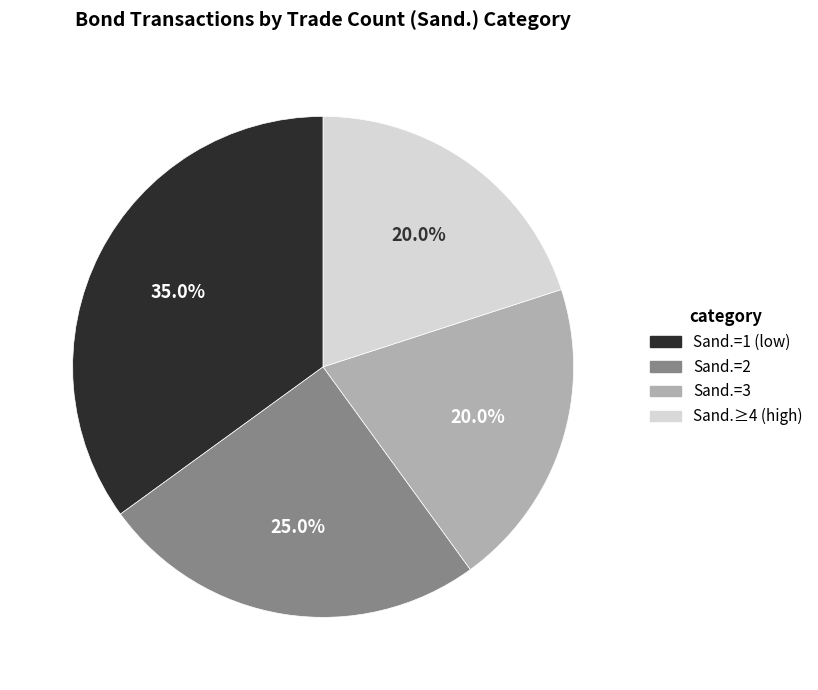

Does any single category account for the majority?

No